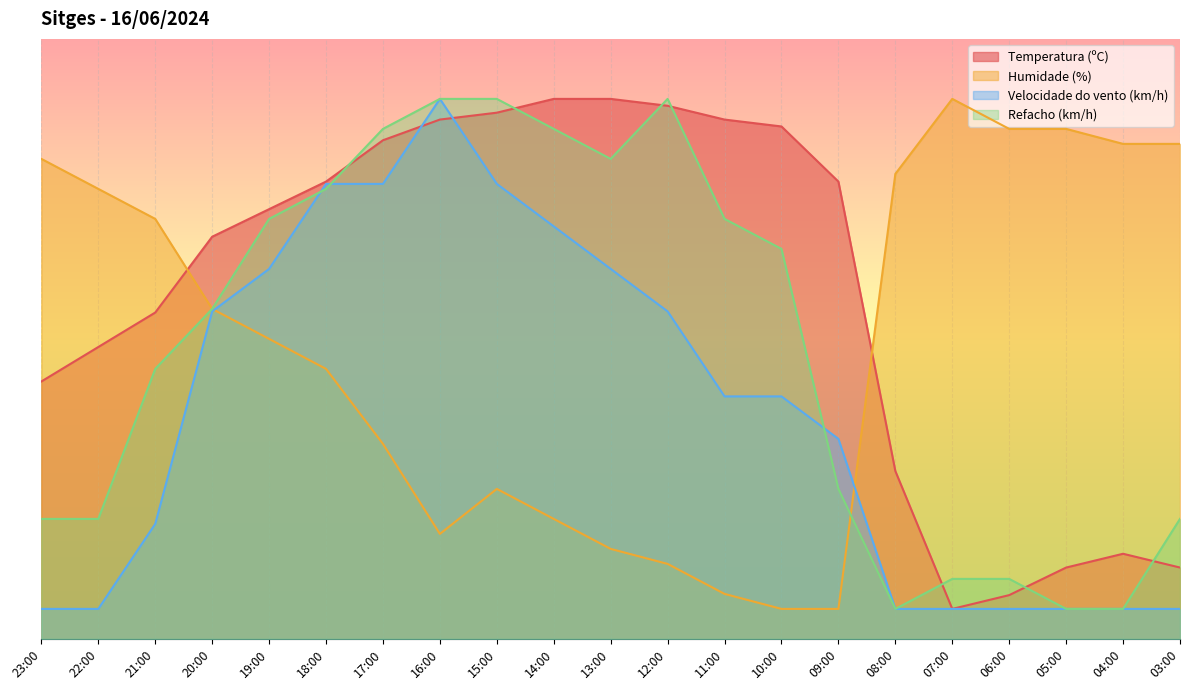

What is the highest value of the Velocidade do vento (km/h) series?

90.0